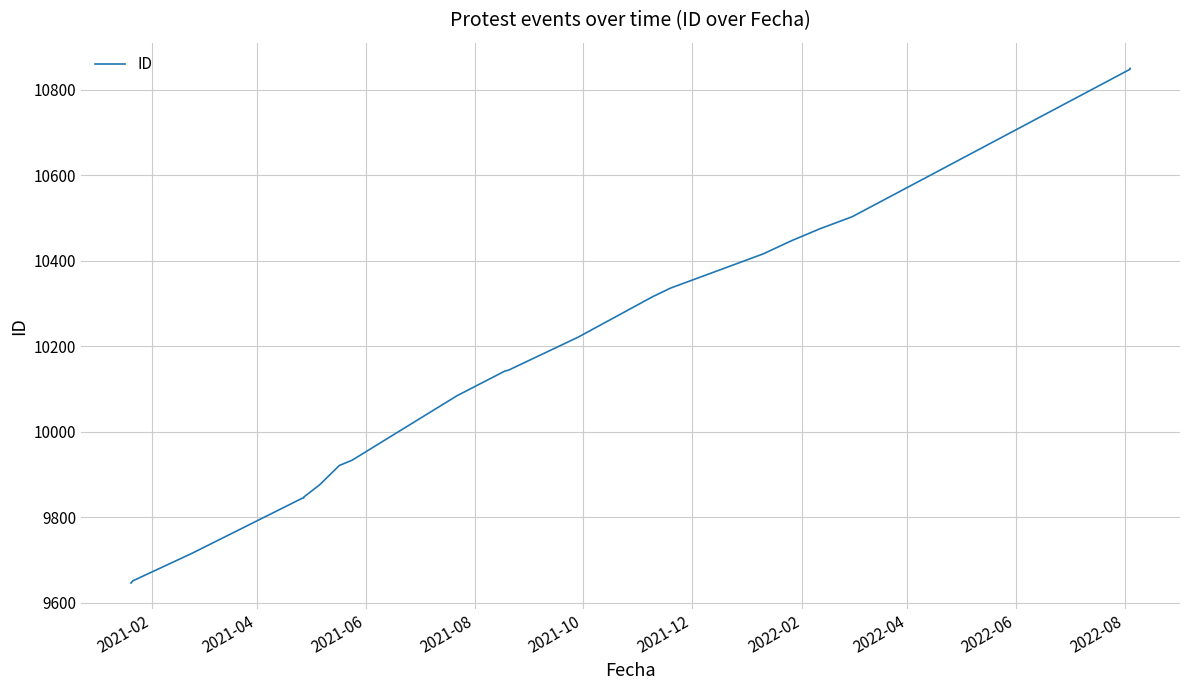

Which category has the lowest value across all series?

2021-02